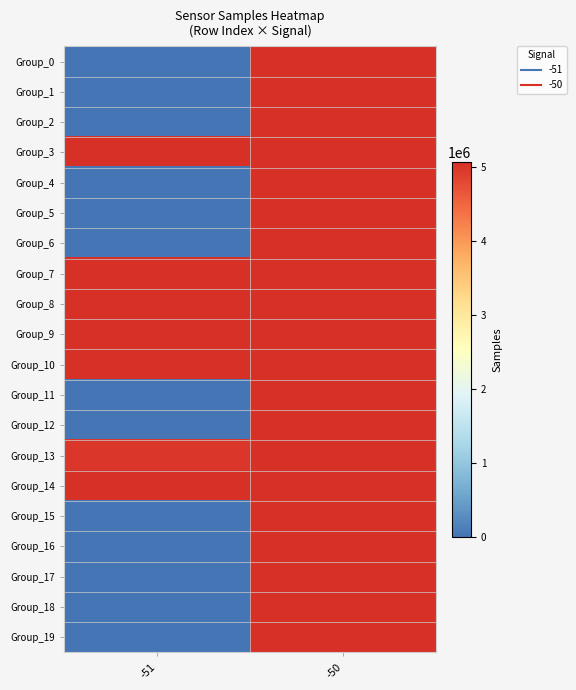

How many categories are shown in the chart?

2